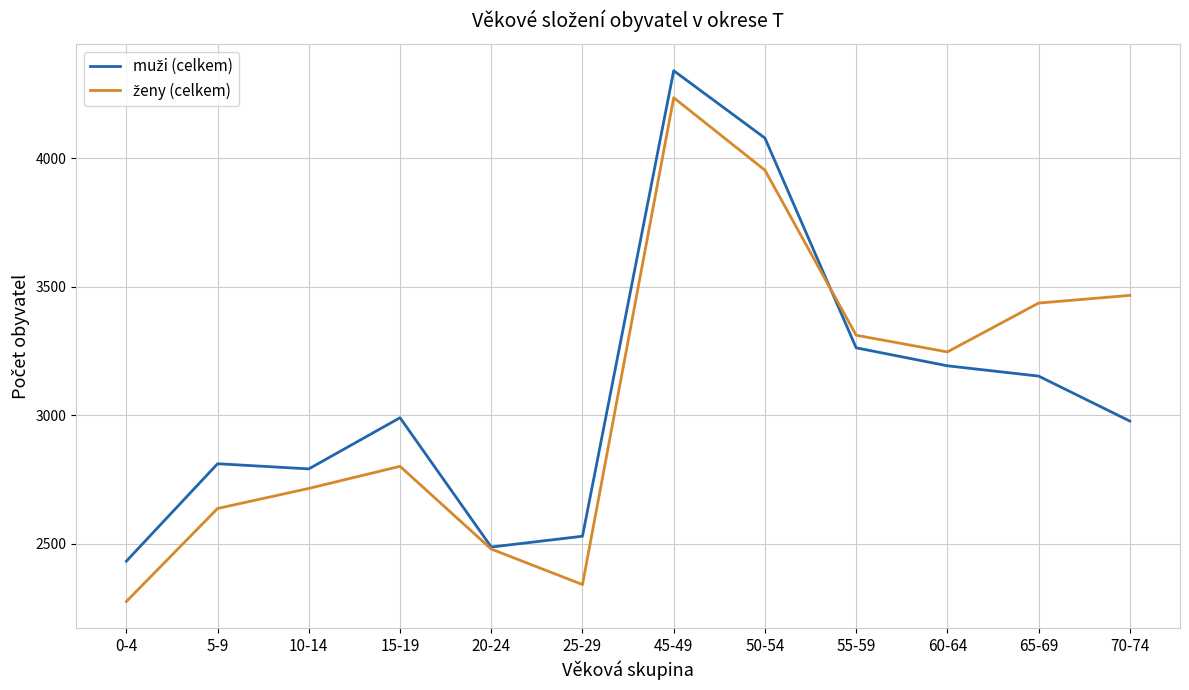

Which label corresponds to the smallest value in the chart?

0-4